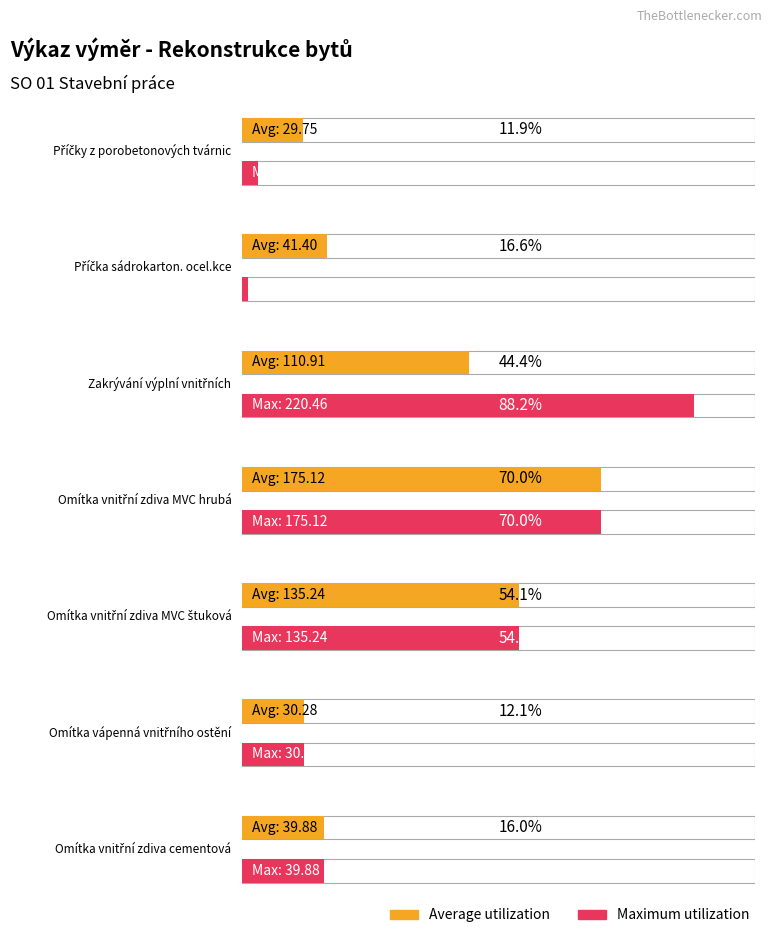

Between Příčka sádrokarton. ocel.kce and Zakrývání výplní vnitřních, which series saw the biggest shift?

Maximum utilization